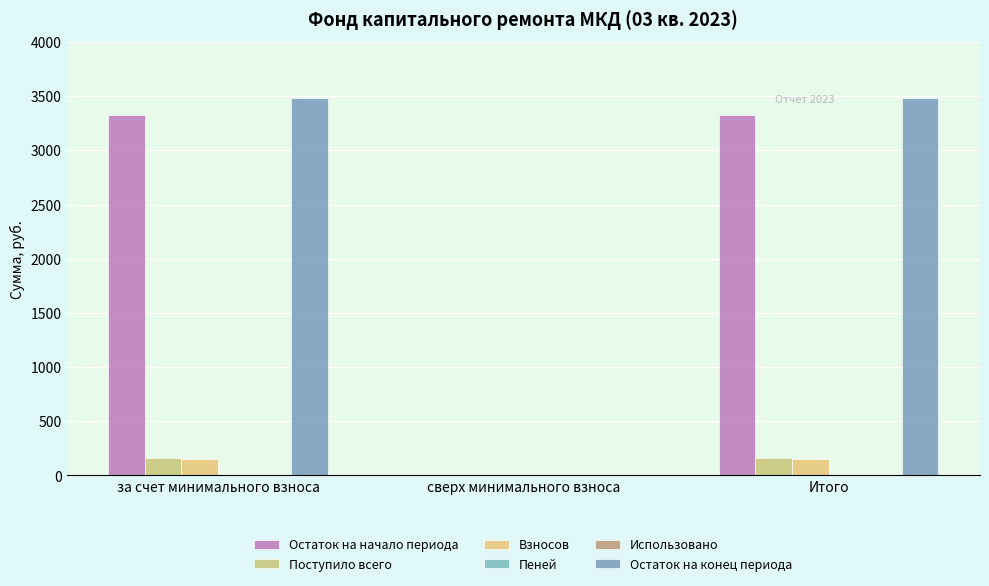

Rank the categories by Остаток на начало периода value from lowest to highest.

сверх минимального взноса, за счет минимального взноса, Итого